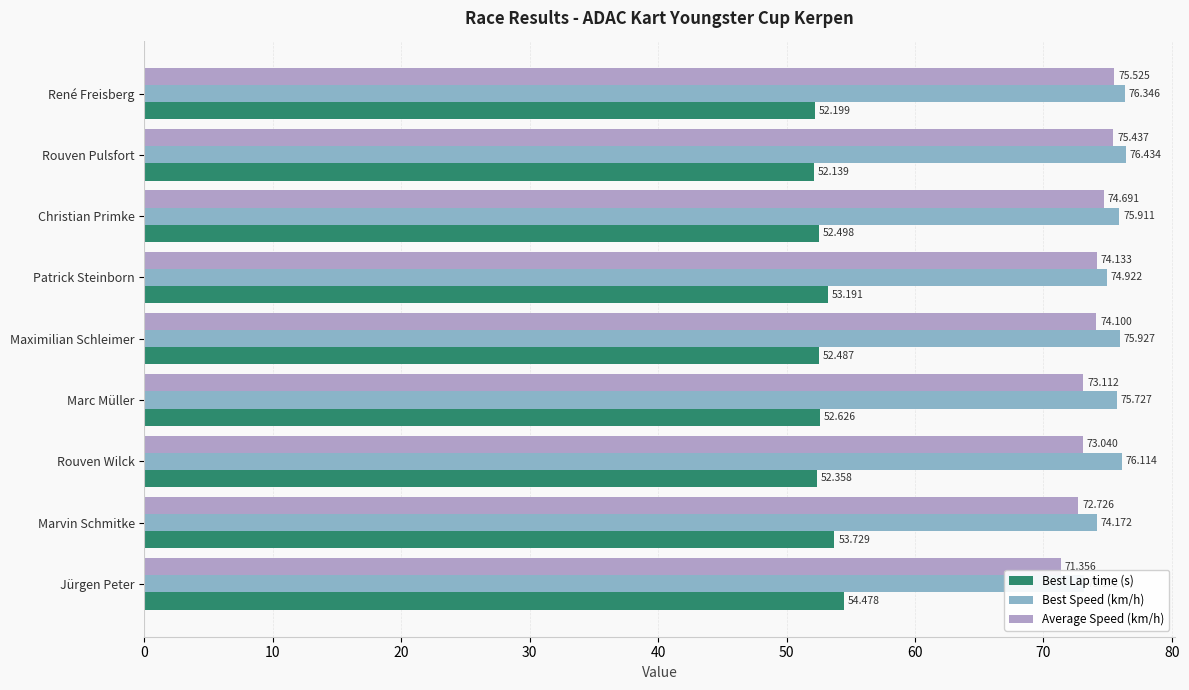

What is the maximum value shown in the chart?

76.4